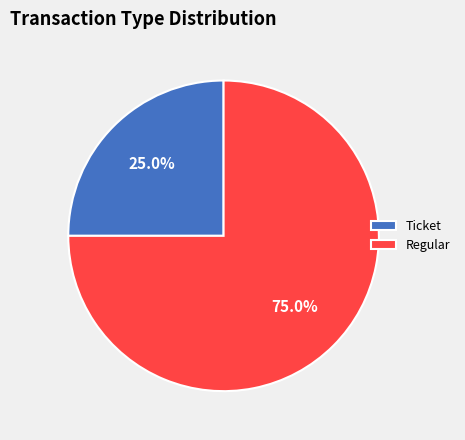

How much of the chart is everything except Regular?

25.0%